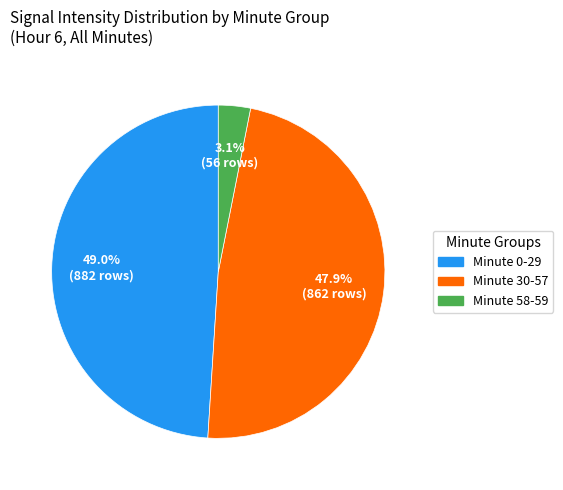

Does any single category account for the majority?

No